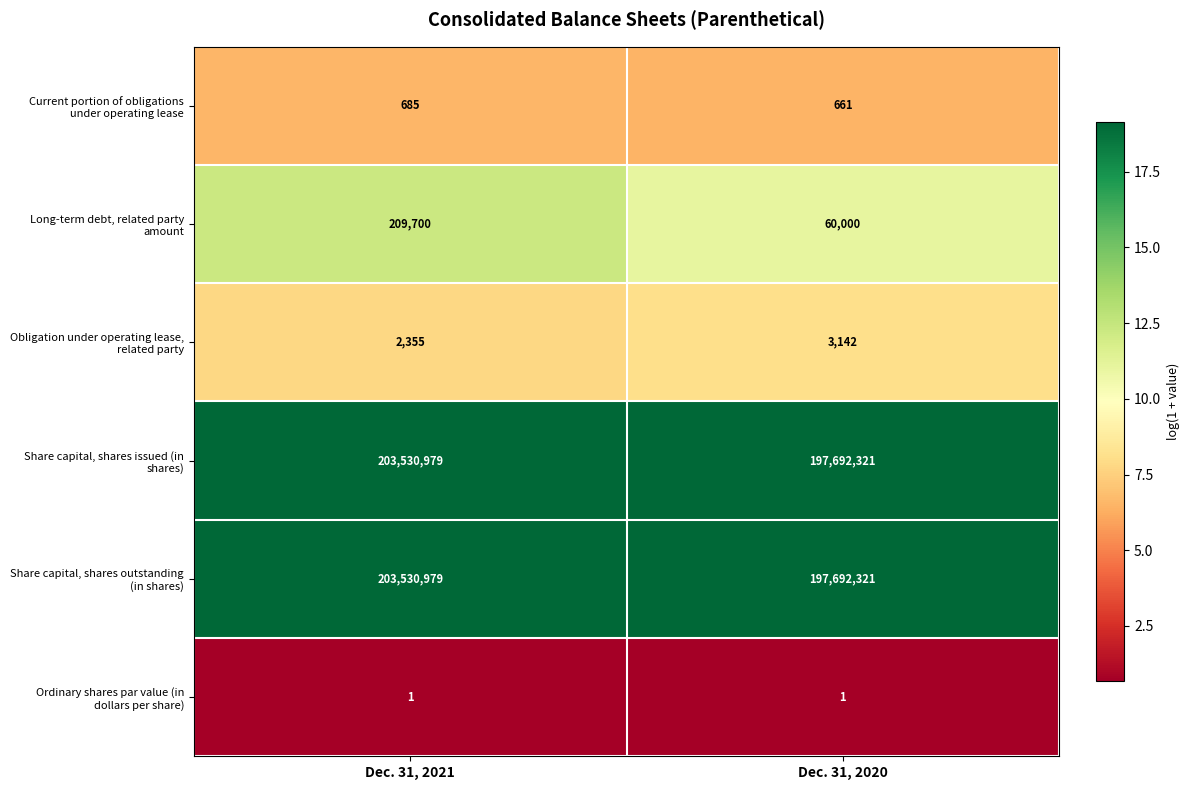

What is the spread (max minus min) of values at Dec. 31, 2021?

203530978